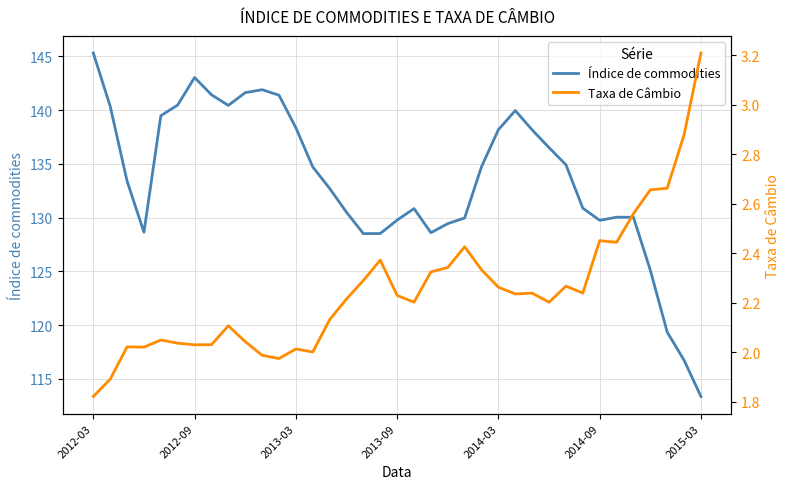

Is it true that Índice de commodities equals 249.6 at 2012-03?

False